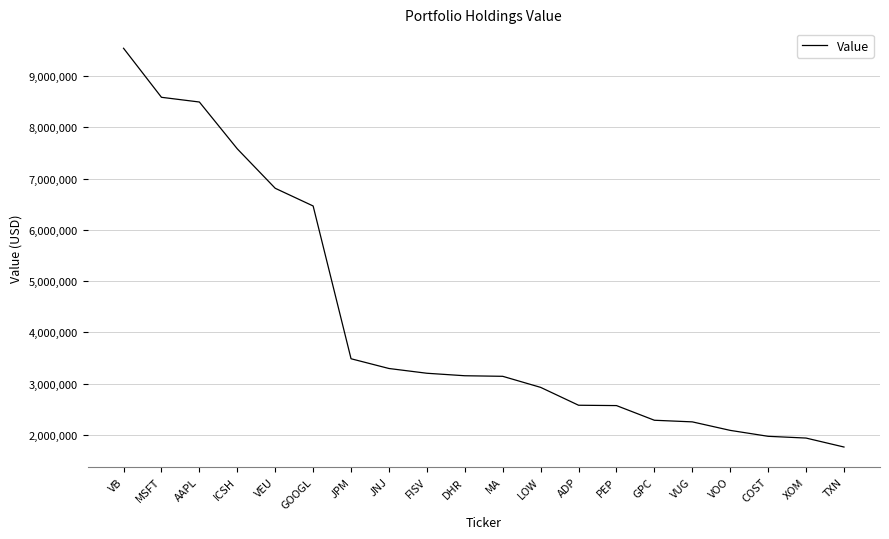

At which label is the value closest to 5652466?

GOOGL